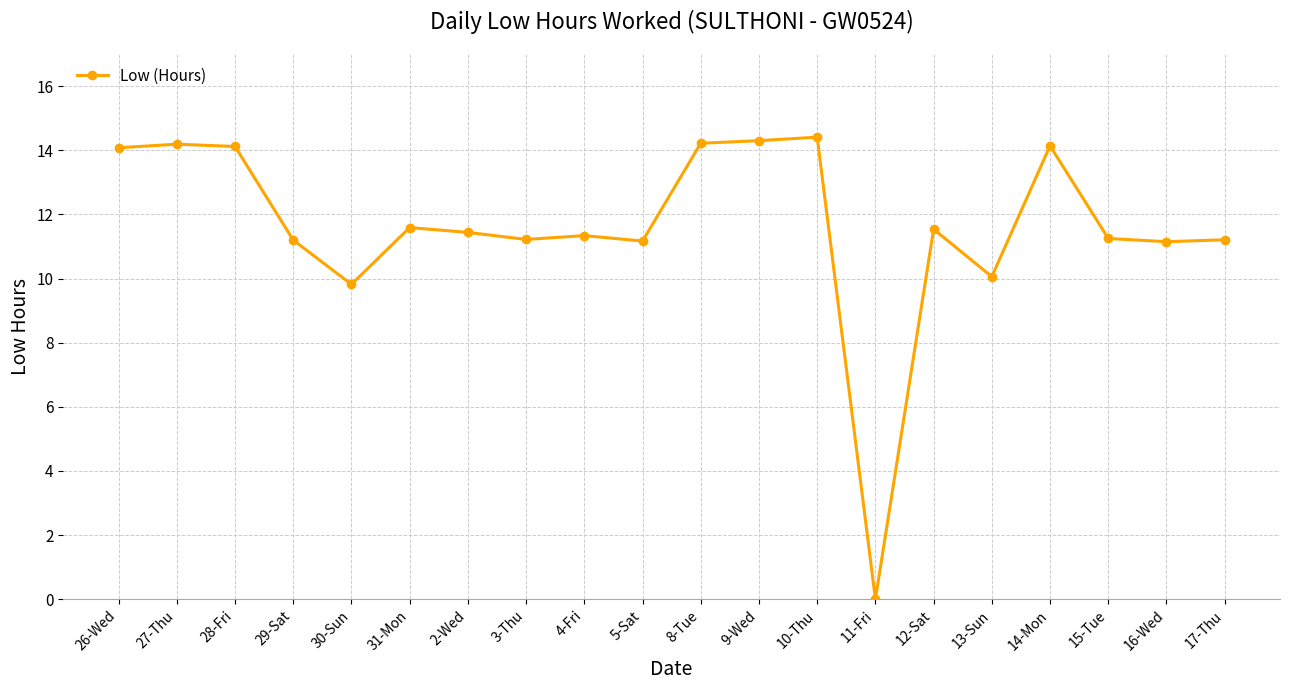

Is it true that the value at 27-Thu is 8.9?

False